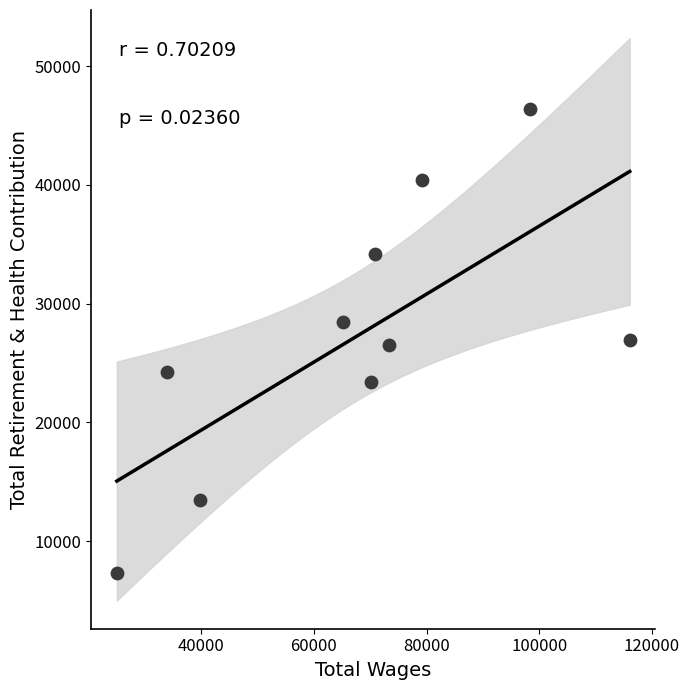

What is the range of X values (max minus min)?

91091